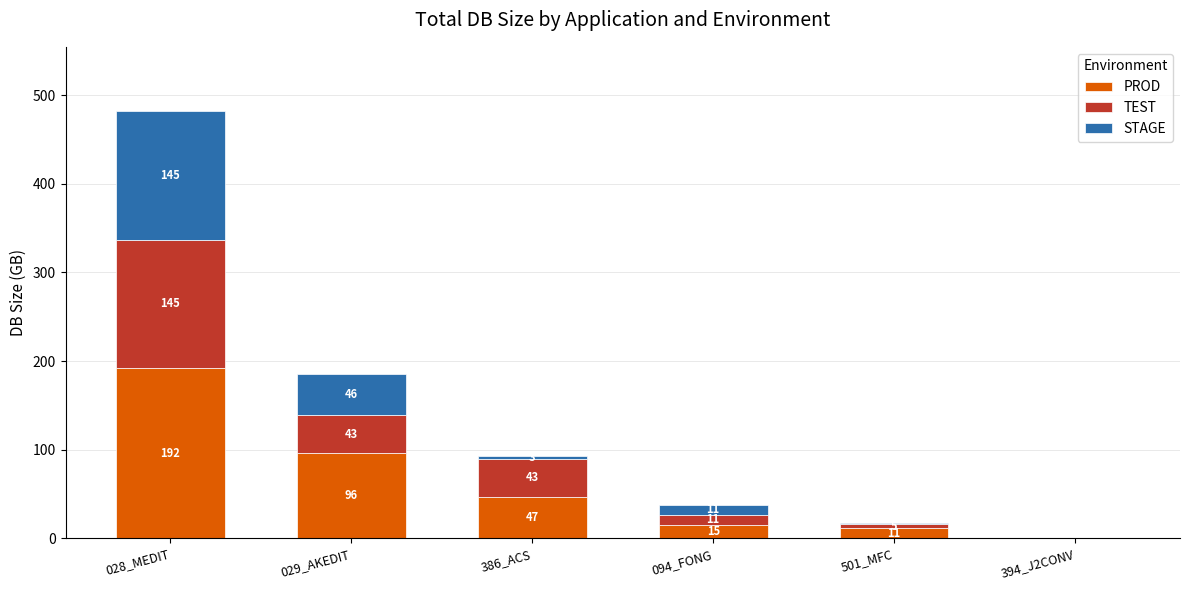

What is the approximate value of PROD at 501_MFC?

11.2